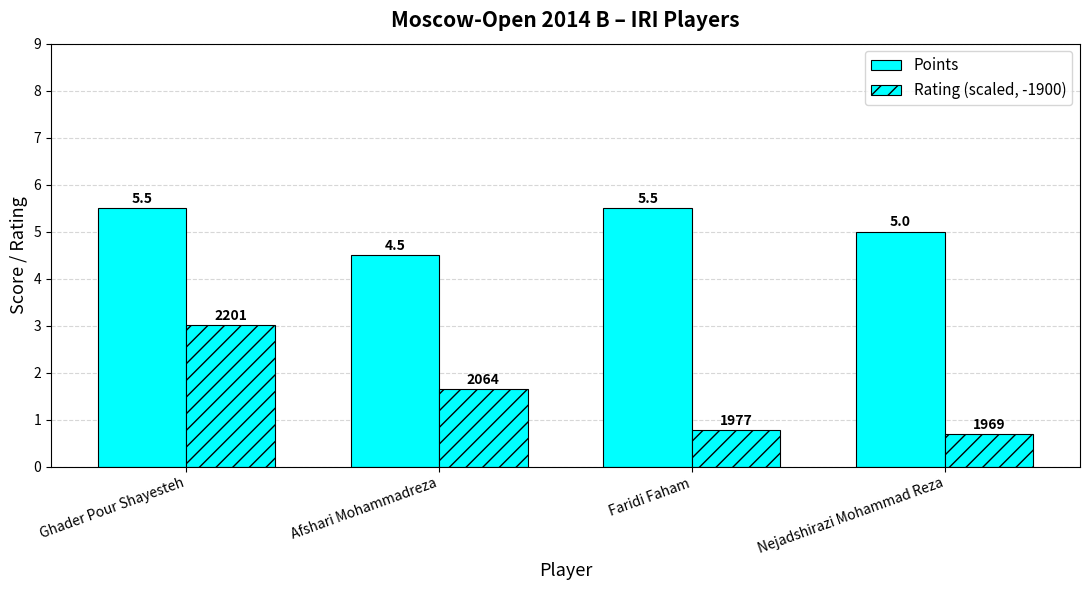

At which category does the chart reach its peak across all series?

Ghader Pour Shayesteh